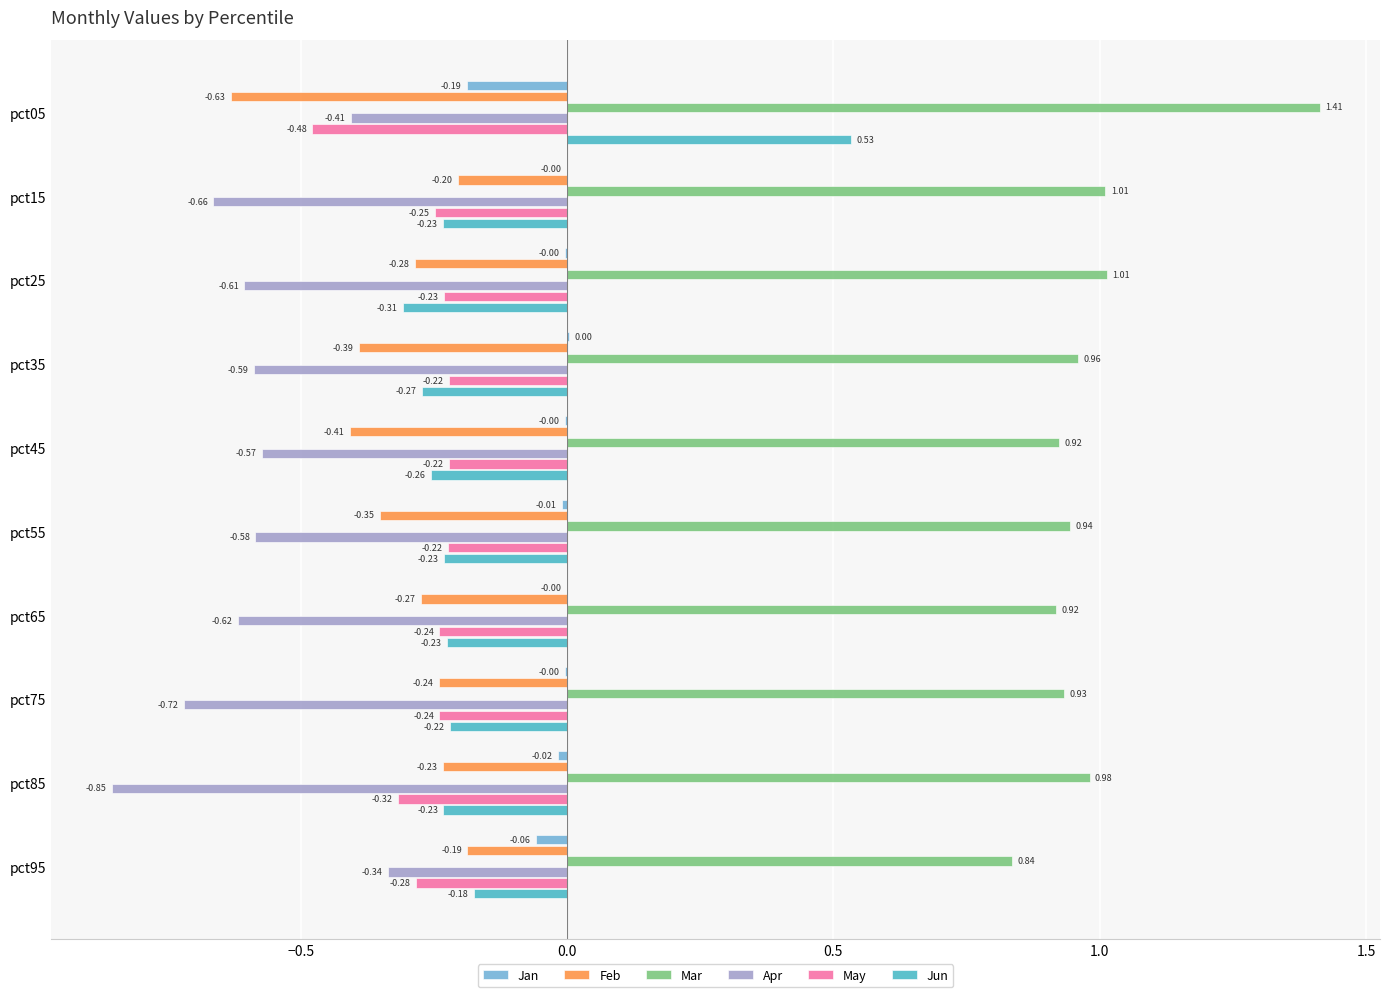

At which category is the sum across all series the highest?

pct05